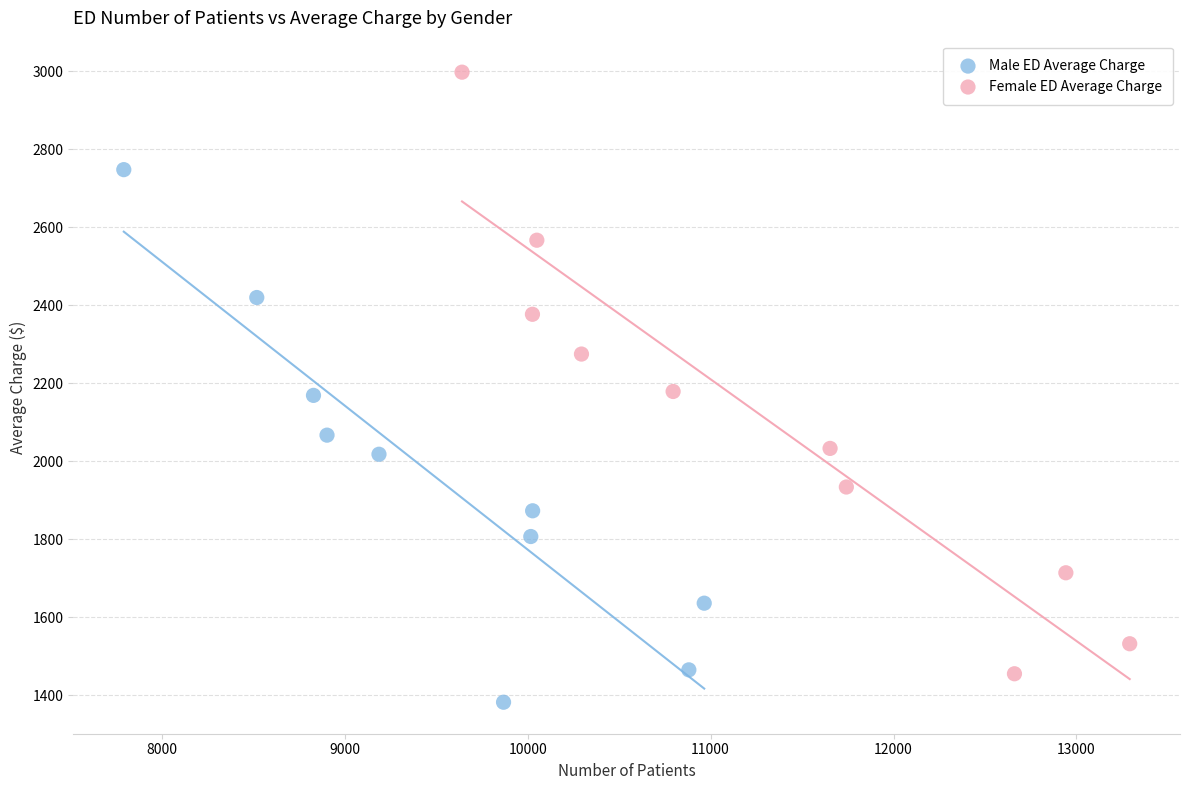

Which series reaches the maximum Y coordinate?

Female ED Average Charge